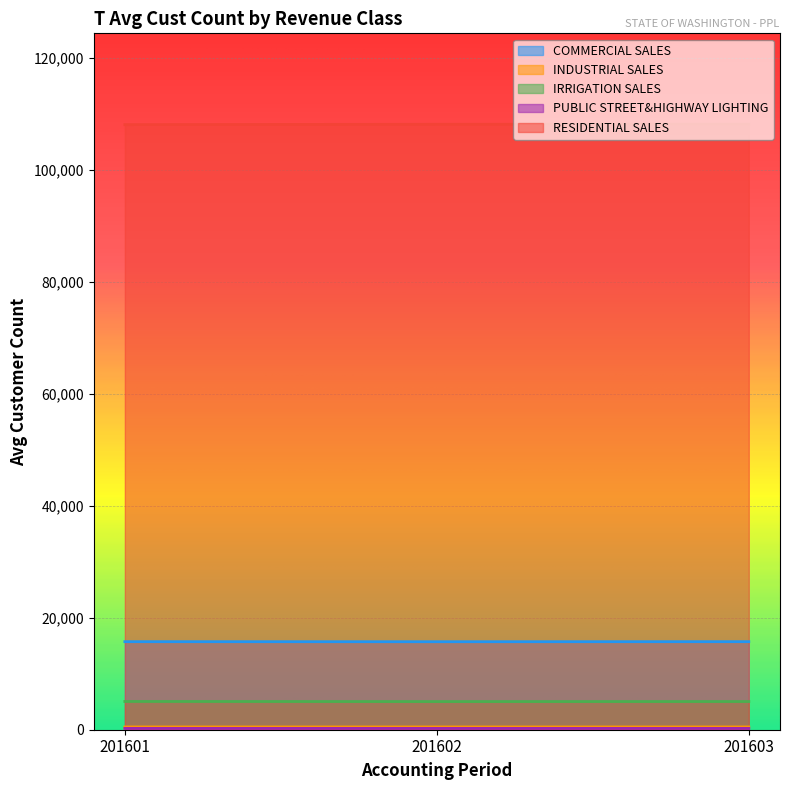

What is the total value across all series at 201602?

129667